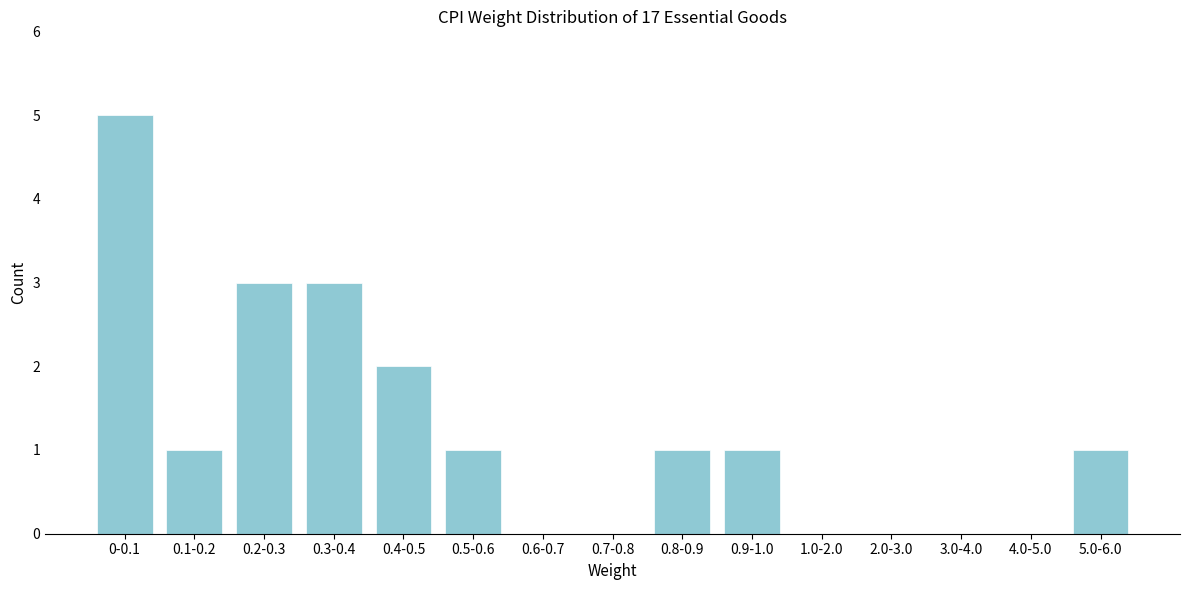

Reading right to left, what are all the values shown in this chart?

5.0-6.0=1	4.0-5.0=0	3.0-4.0=0	2.0-3.0=0	1.0-2.0=0	0.9-1.0=1	0.8-0.9=1	0.7-0.8=0	0.6-0.7=0	0.5-0.6=1	0.4-0.5=2	0.3-0.4=3	0.2-0.3=3	0.1-0.2=1	0-0.1=5